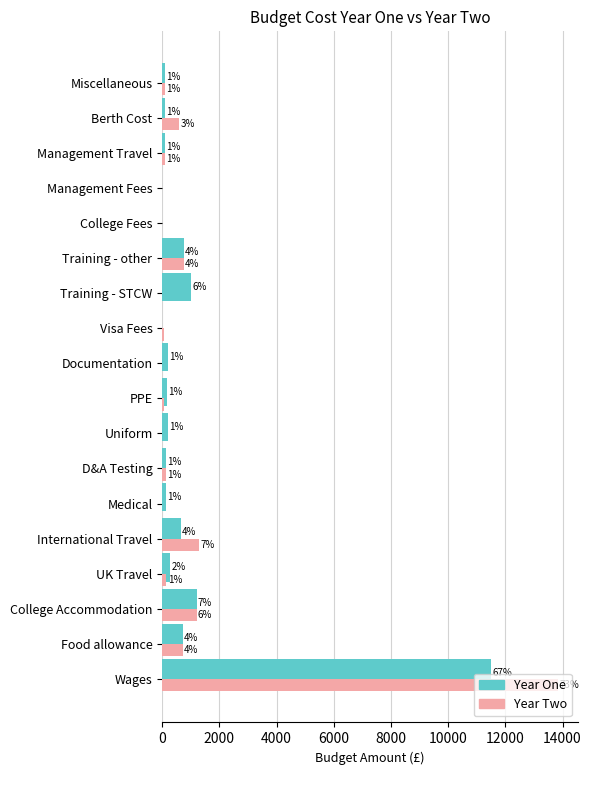

Which series has the largest total across all categories?

Year Two